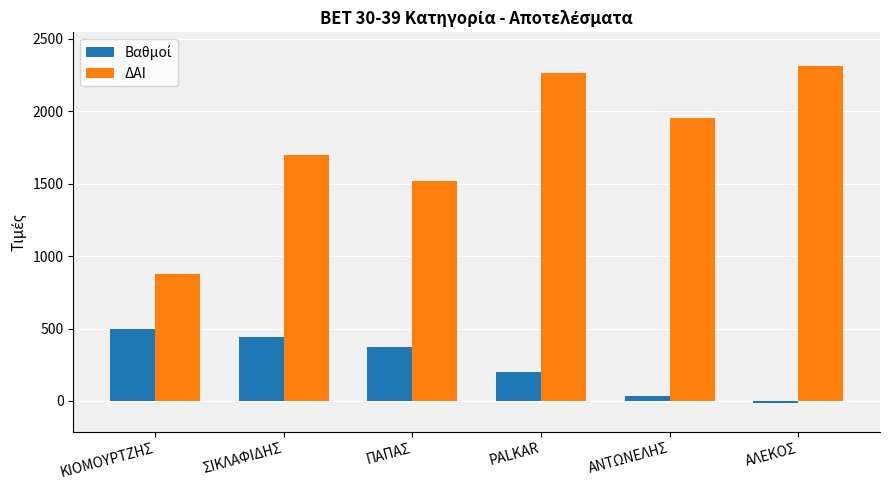

How many bars are there in each group?

2